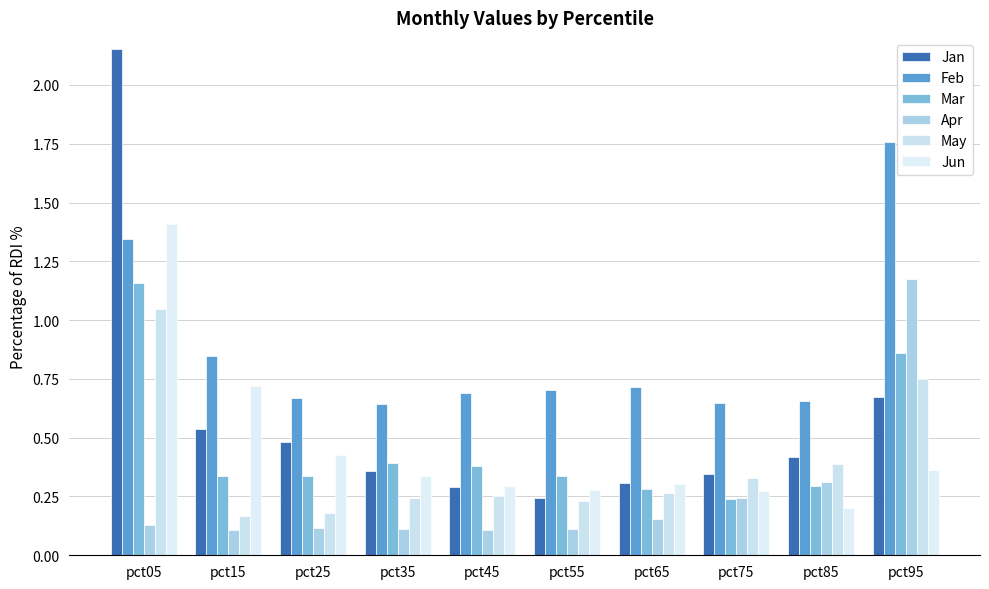

How many bars are there in each group?

6